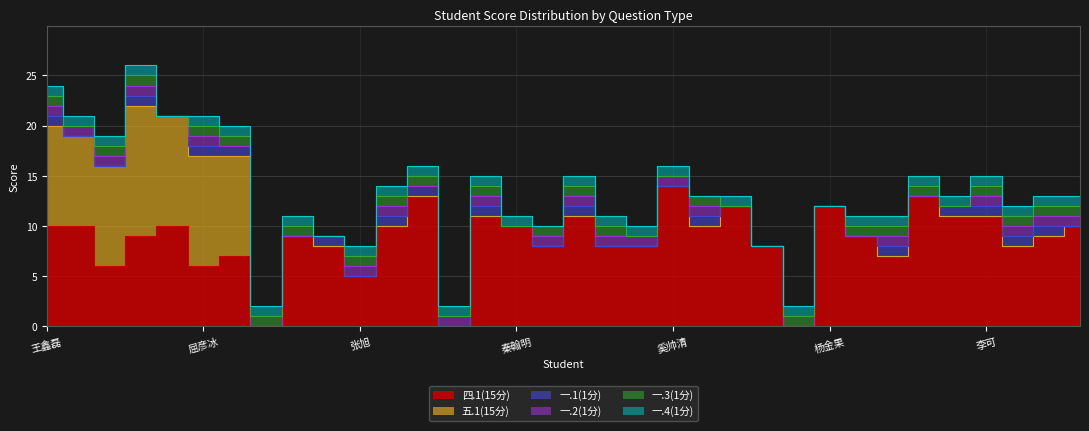

At which category does 一.3(1分) reach its first local valley?

黄赏